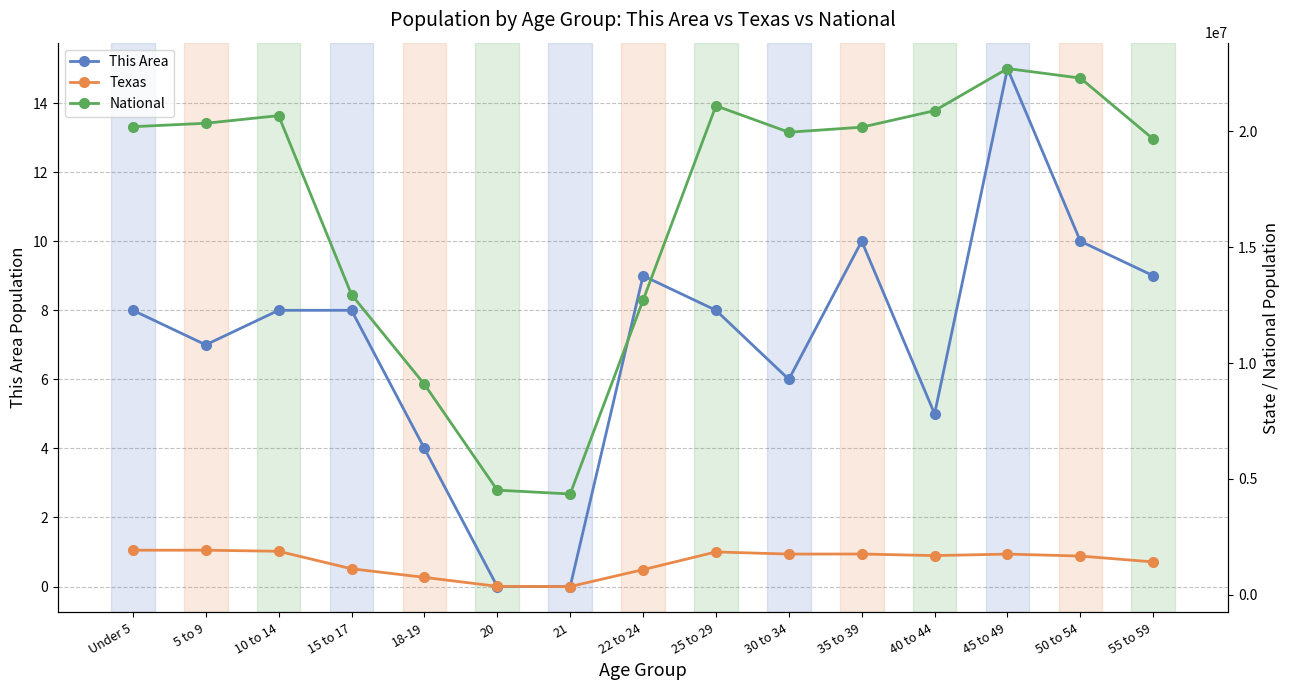

What is the sum of all This Area values?

107